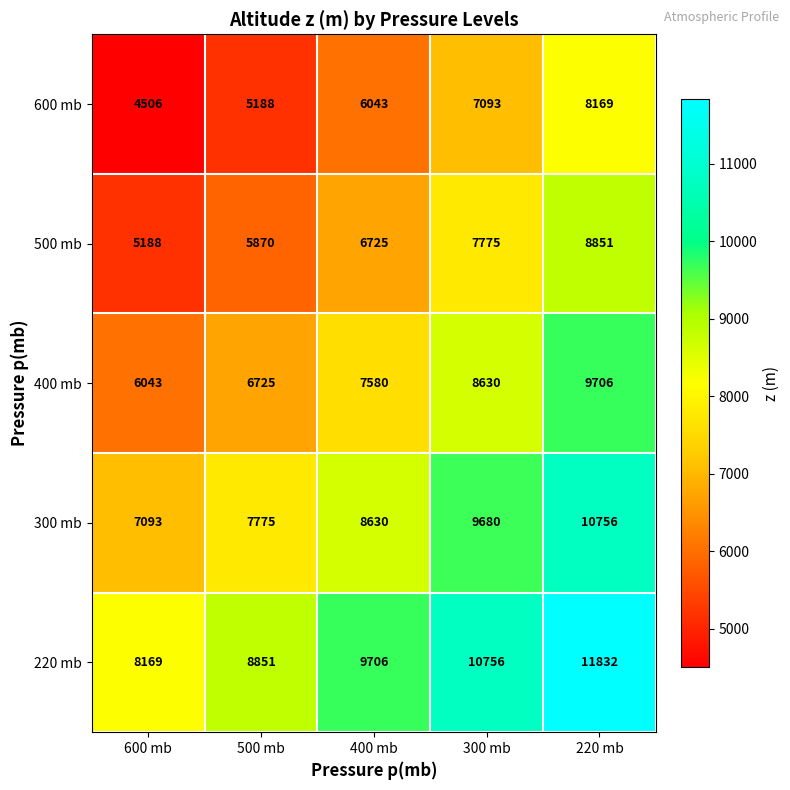

What is the spread (max minus min) of values at 400 mb?

3663